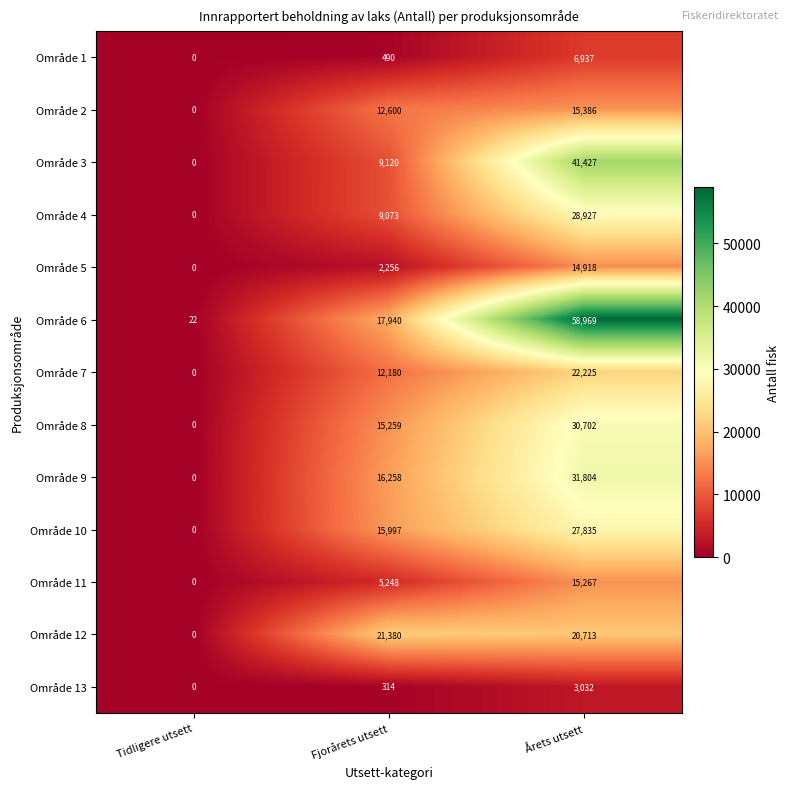

How many series are shown in this chart?

13